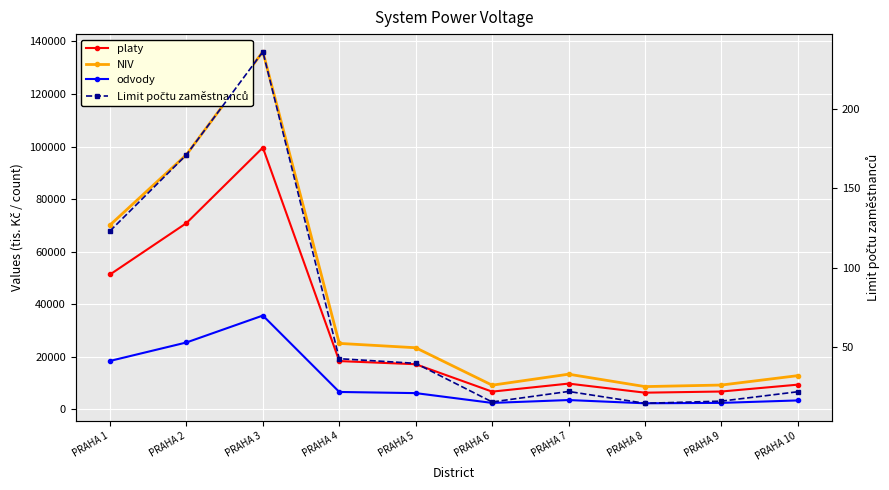

What is the sum of the Limit počtu zaměstnanců values at PRAHA 4 and PRAHA 7?

65.3